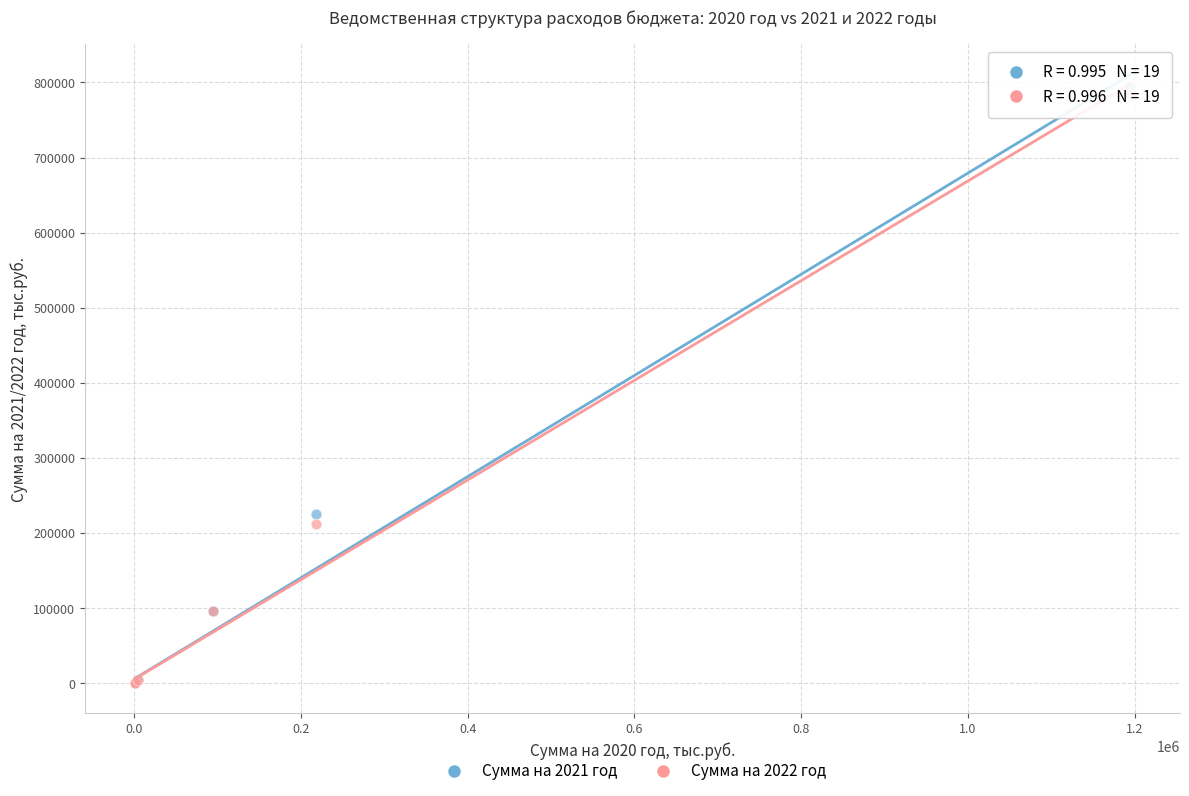

Which series has the widest spread of Y values?

Сумма на 2021 год